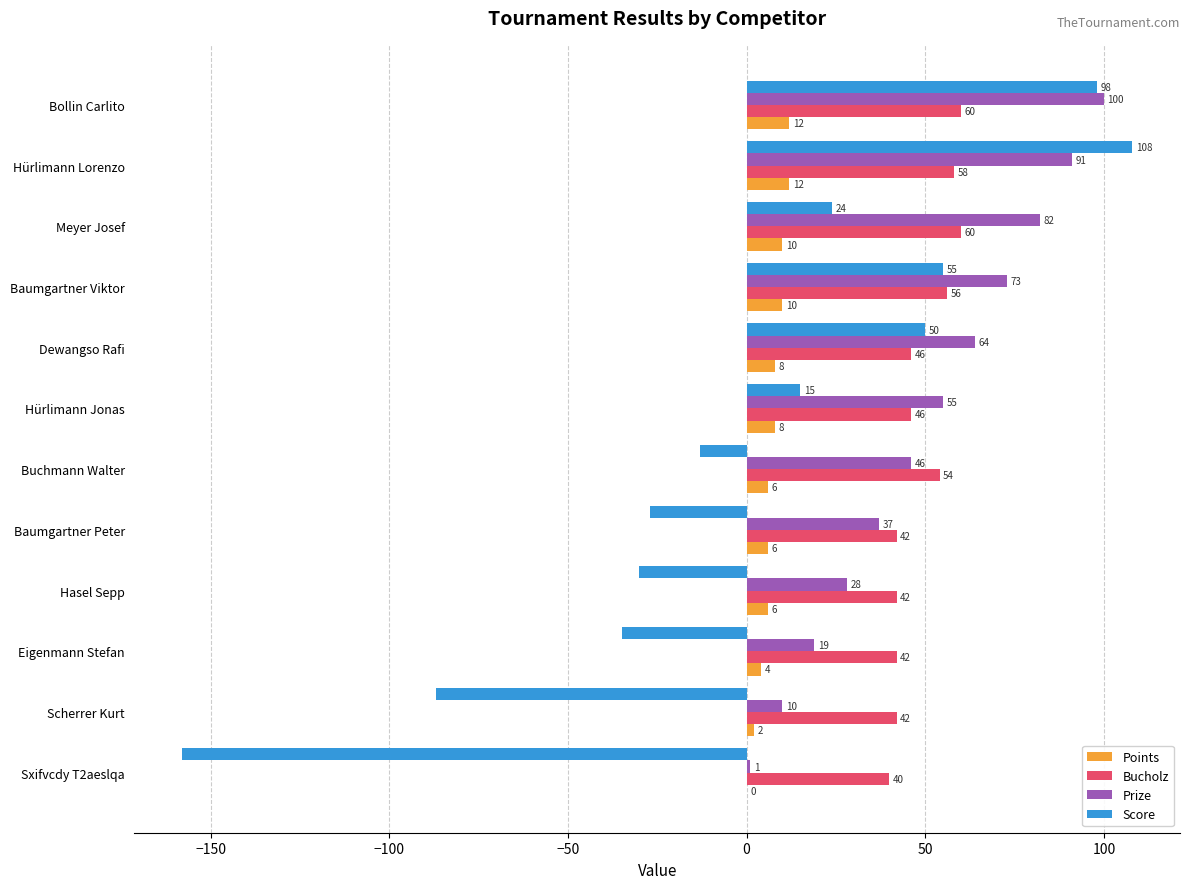

Is it true that Bucholz equals 46 at Hürlimann Jonas?

True